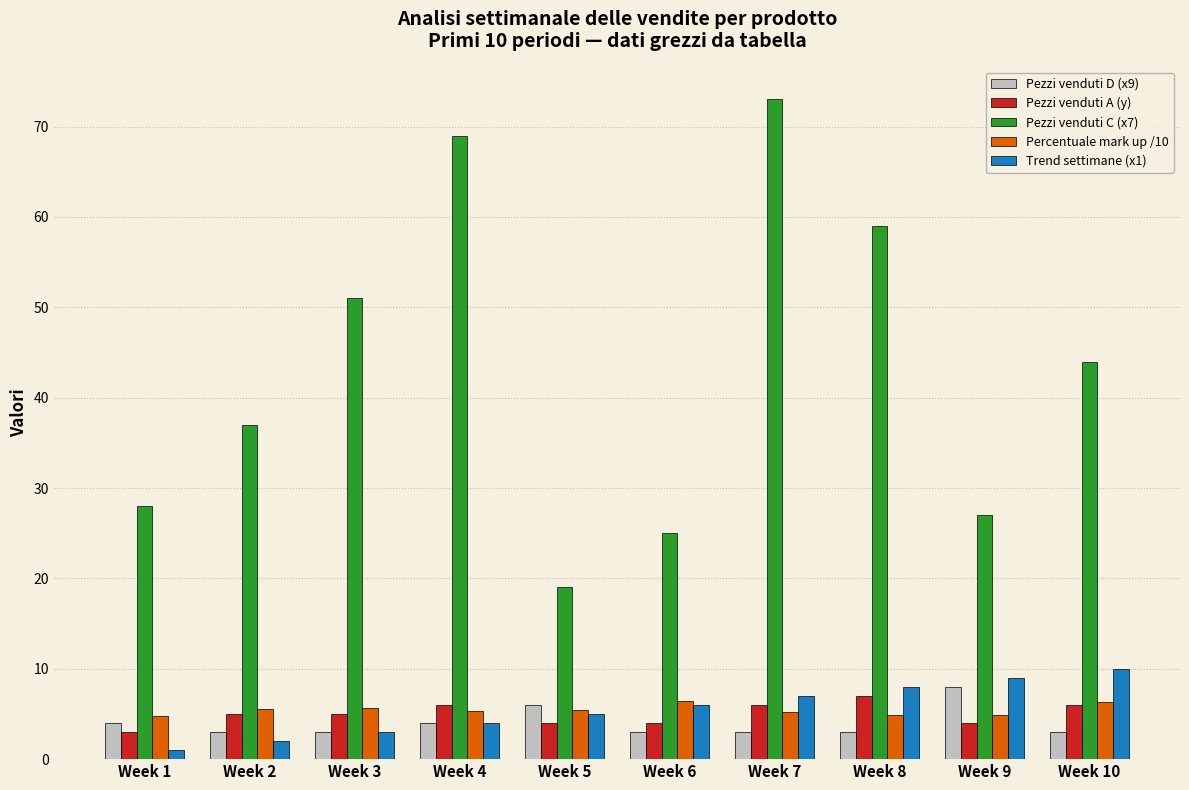

At how many categories does at least one series exceed 42?

5